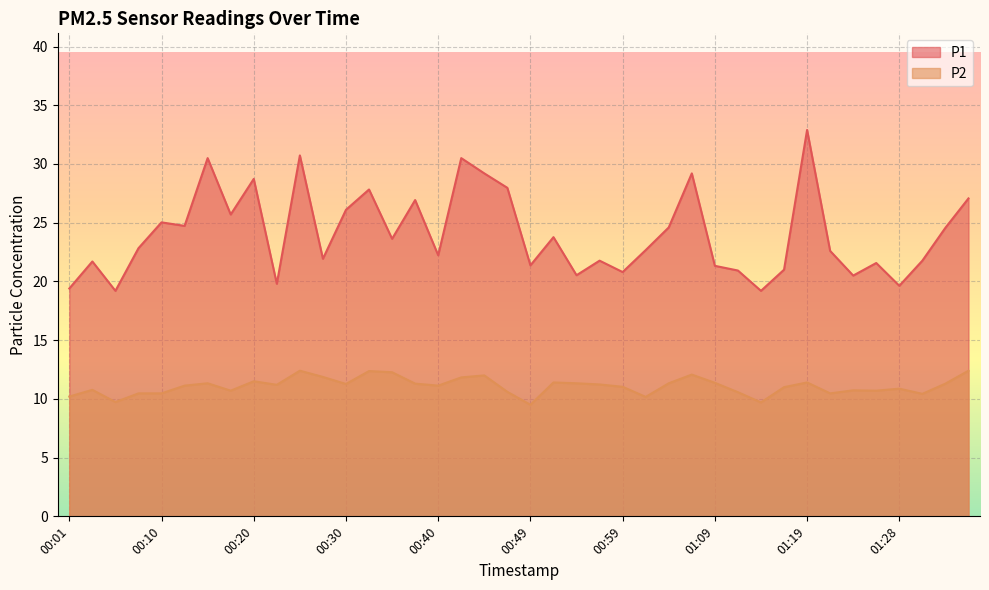

Between 00:15 and 00:18, which series saw the biggest shift?

P1